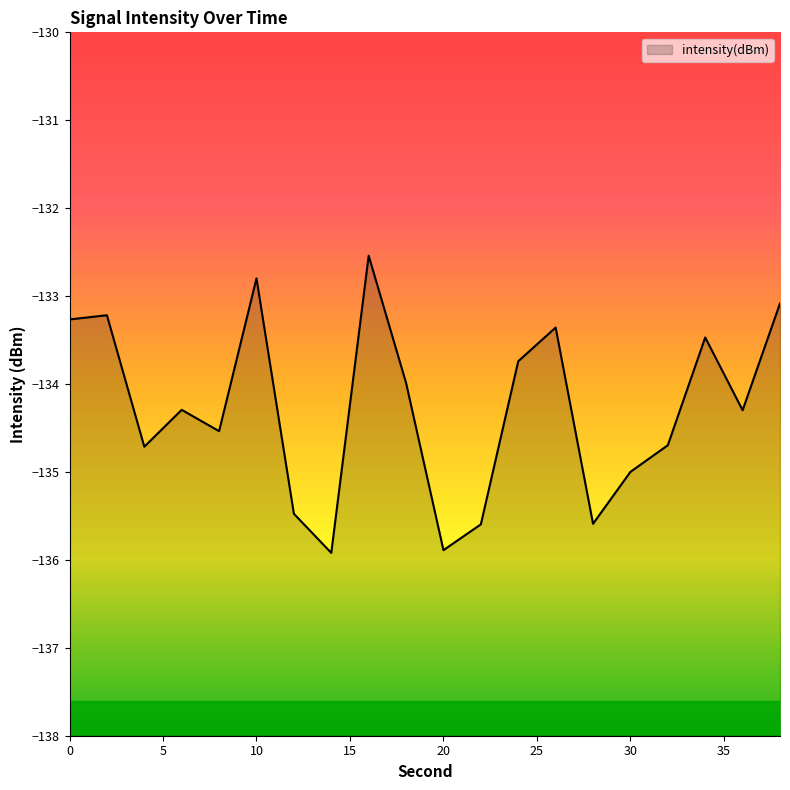

The chart shows a value of -65.1 at 18. True or false?

False